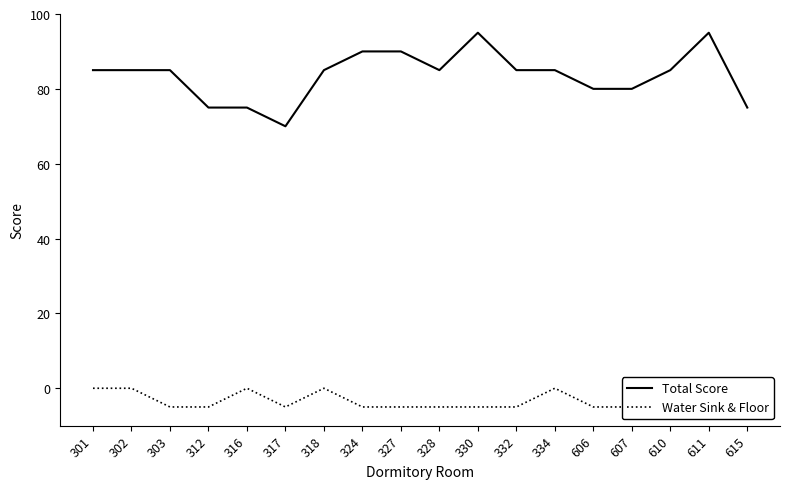

What is the value of the Total Score point at the 8th from the left?

90